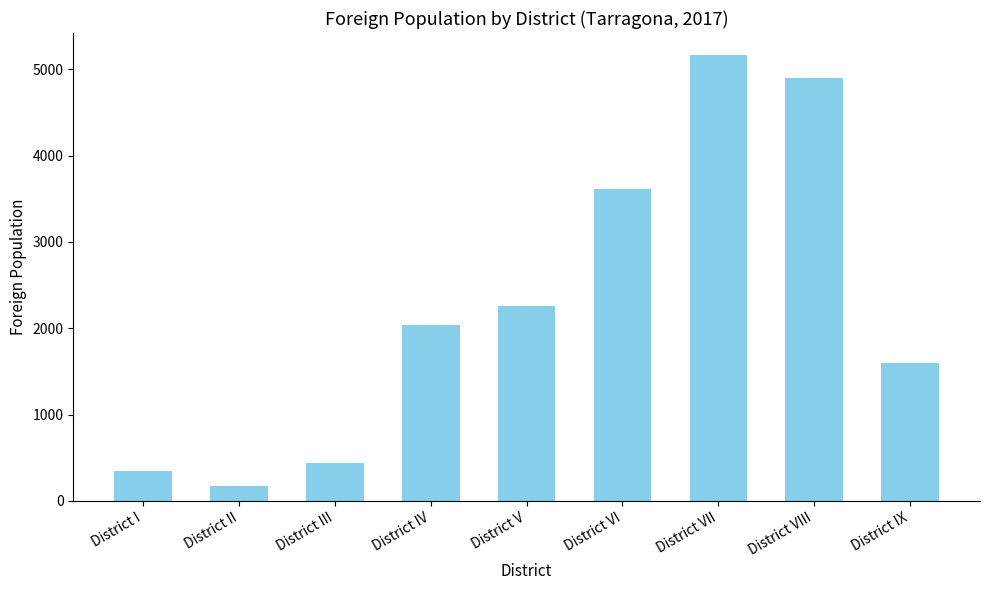

What is the smallest value displayed?

173